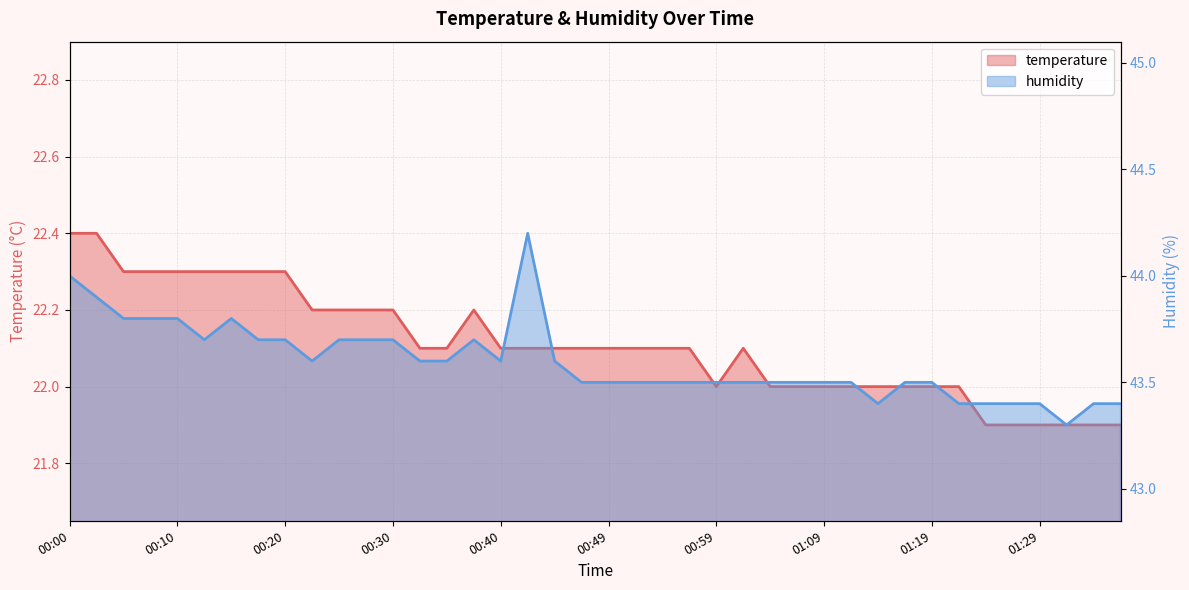

At how many categories does at least one series exceed 33?

40